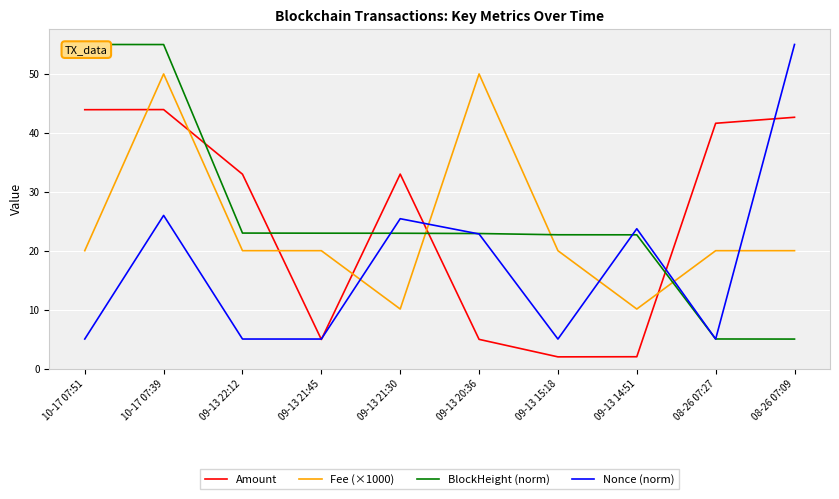

Is it true that Nonce (norm) equals 26.0 at 10-17 07:39?

True